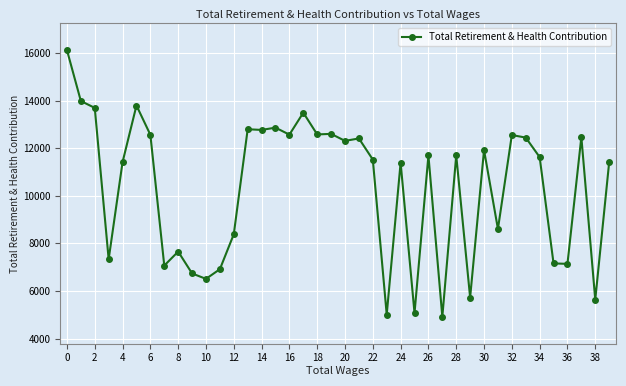

What is the maximum value shown in the chart?

16121